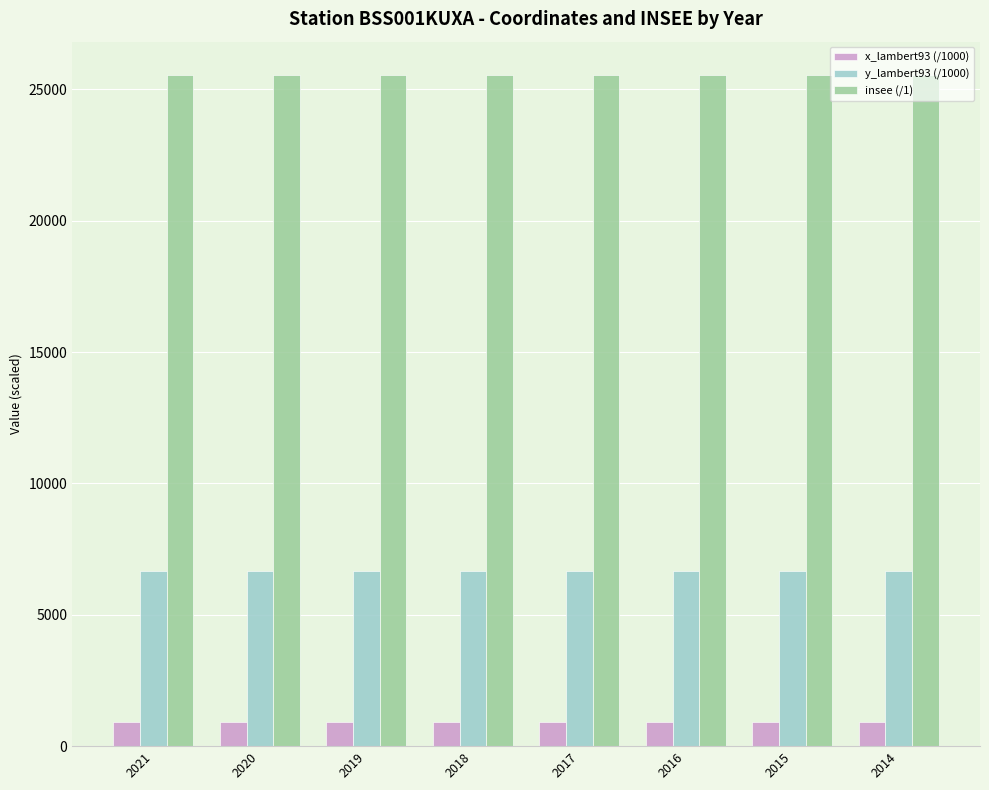

Are the bars grouped side by side (vs. stacked)?

Yes